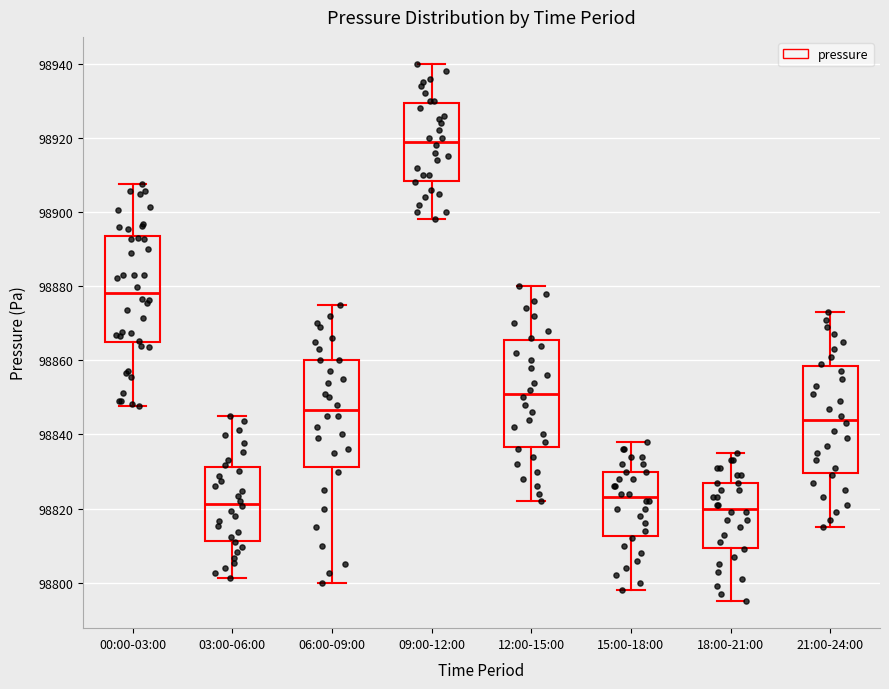

Reading left to right, read every box against the y-axis: the position of its median line, the range the box covers, and the ends of its whiskers. The values are not printed on the chart, so give them approximately, as read against the axis.

00:00-03:00: median 98878, box 98864 to 98894, whiskers 98848 to 98908
03:00-06:00: median 98822, box 98812 to 98832, whiskers 98802 to 98846
06:00-09:00: median 98846, box 98832 to 98860, whiskers 98800 to 98876
09:00-12:00: median 98920, box 98908 to 98930, whiskers 98898 to 98940
12:00-15:00: median 98852, box 98836 to 98866, whiskers 98822 to 98880
15:00-18:00: median 98824, box 98812 to 98830, whiskers 98798 to 98838
18:00-21:00: median 98820, box 98810 to 98828, whiskers 98796 to 98836
21:00-24:00: median 98844, box 98830 to 98858, whiskers 98816 to 98874